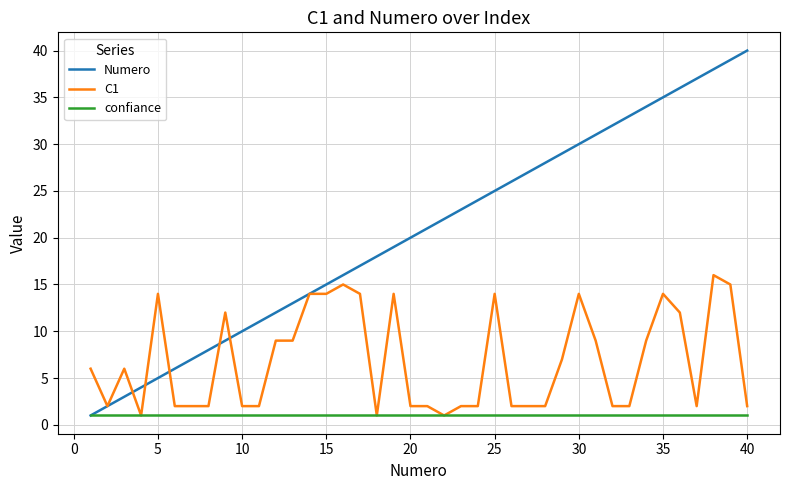

Which series ends up on top after the final intersection of C1 and Numero?

Numero